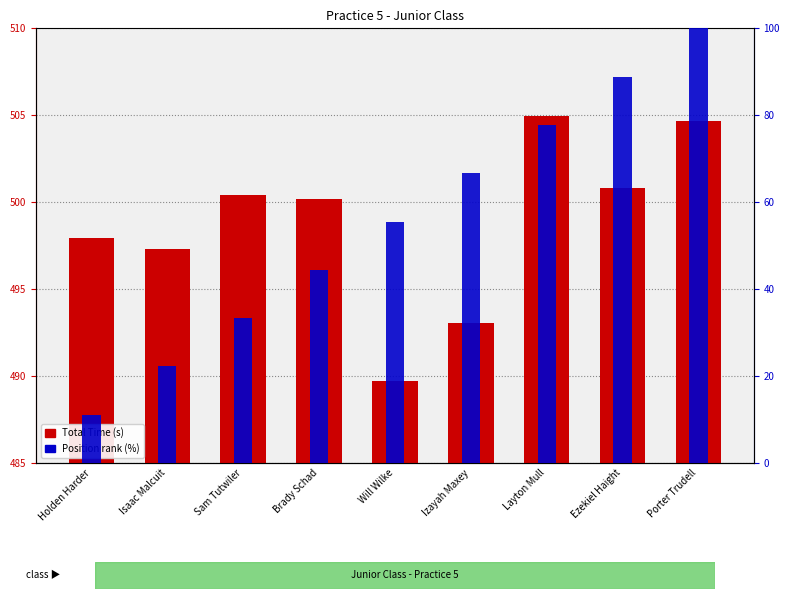

Between Layton Mull and Ezekiel Haight, which series saw the biggest shift?

Position rank (%)